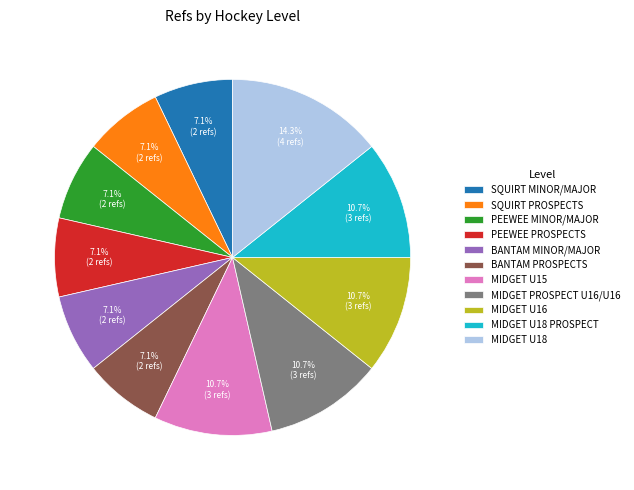

How many slices are in this pie chart?

11